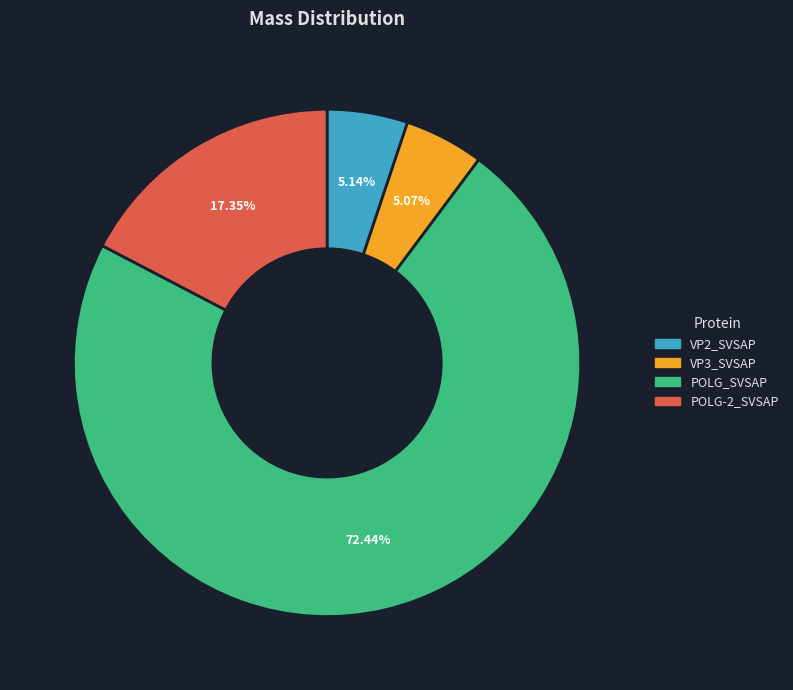

True or false: POLG-2_SVSAP accounts for 24% of the total.

False